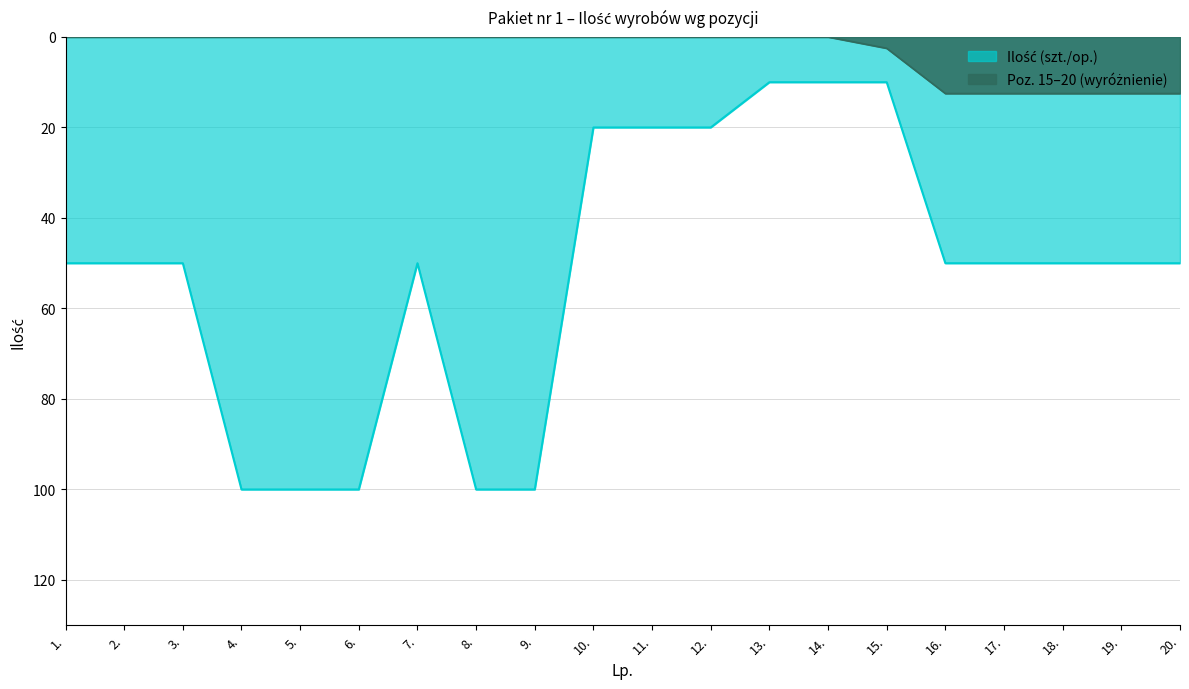

What is the difference between the second highest and second lowest values?

90